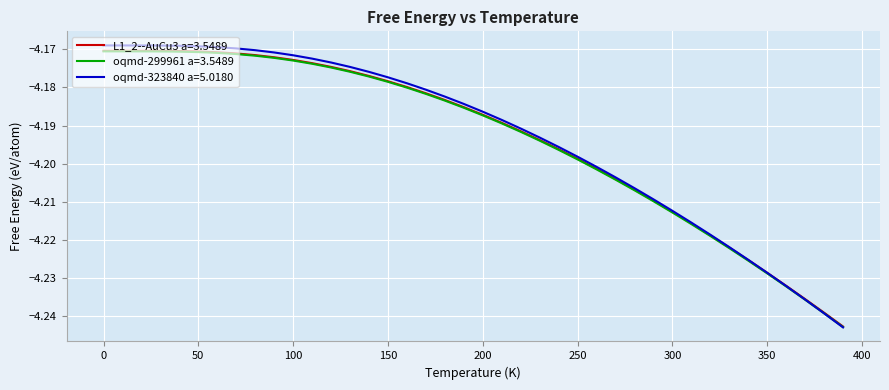

Which series has the largest total across all categories?

oqmd-323840 a=5.0180